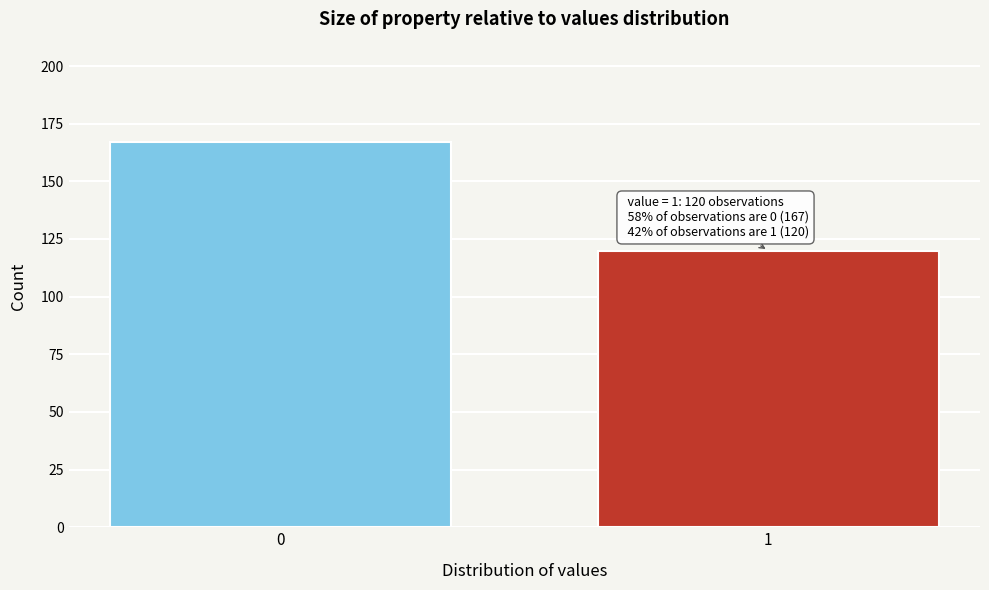

Reading left to right, list all the values displayed in this chart.

0=167	1=120